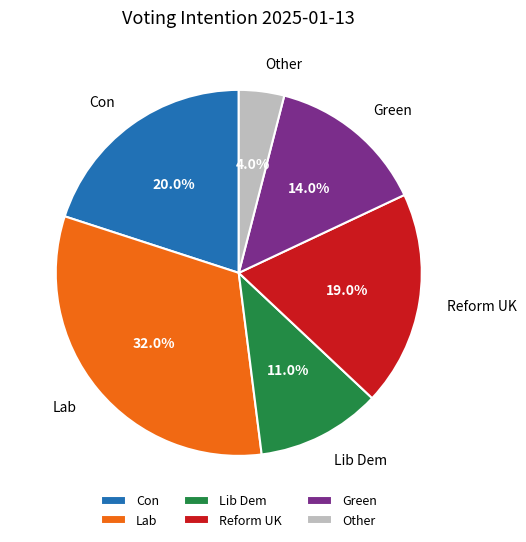

To the nearest percent, what portion does Reform UK represent?

19%